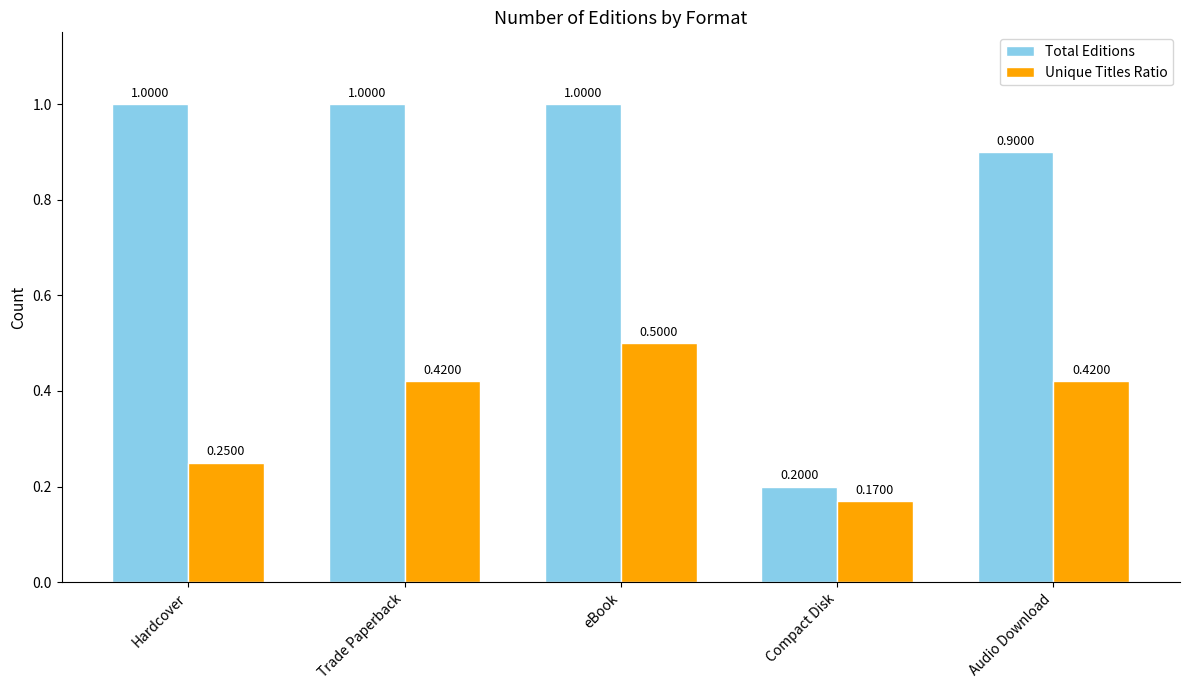

Which series has the largest total across all categories?

Total Editions